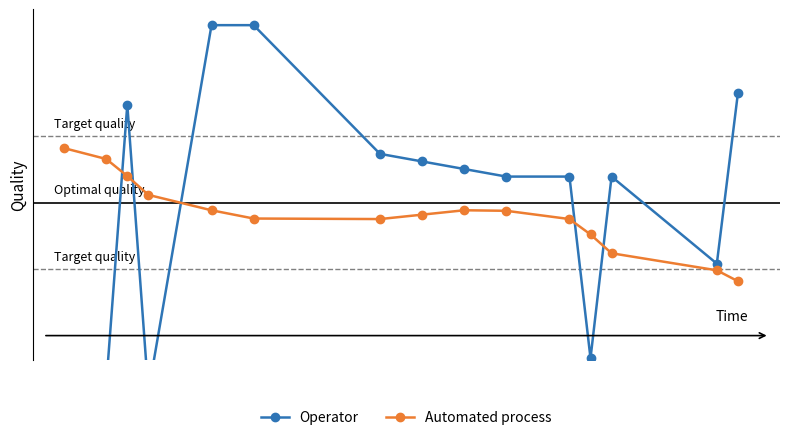

True or false: Operator and Automated process cross at least once.

True